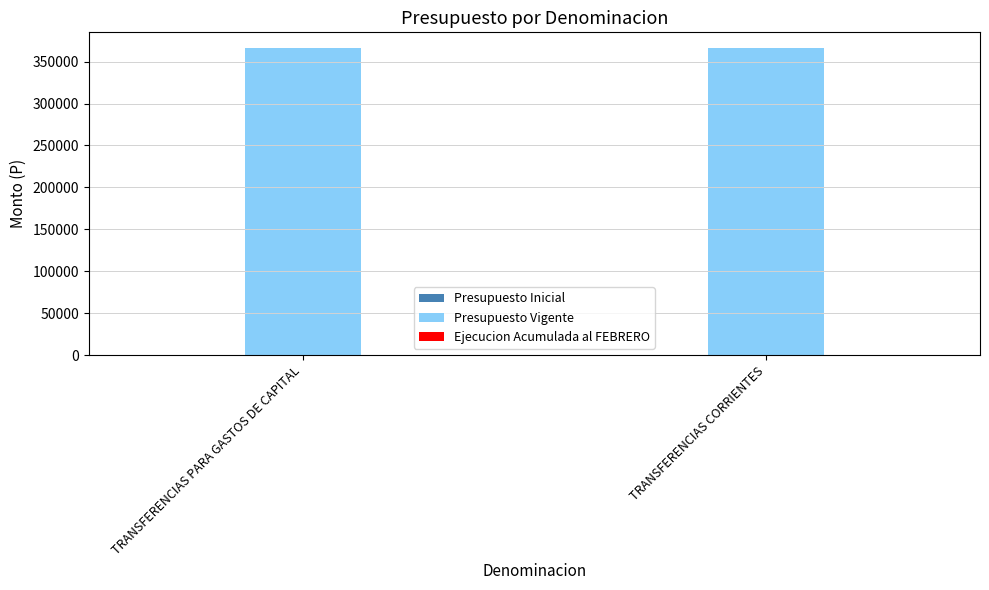

The value of Ejecucion Acumulada al FEBRERO at TRANSFERENCIAS PARA GASTOS DE CAPITAL is 0. True or false?

True